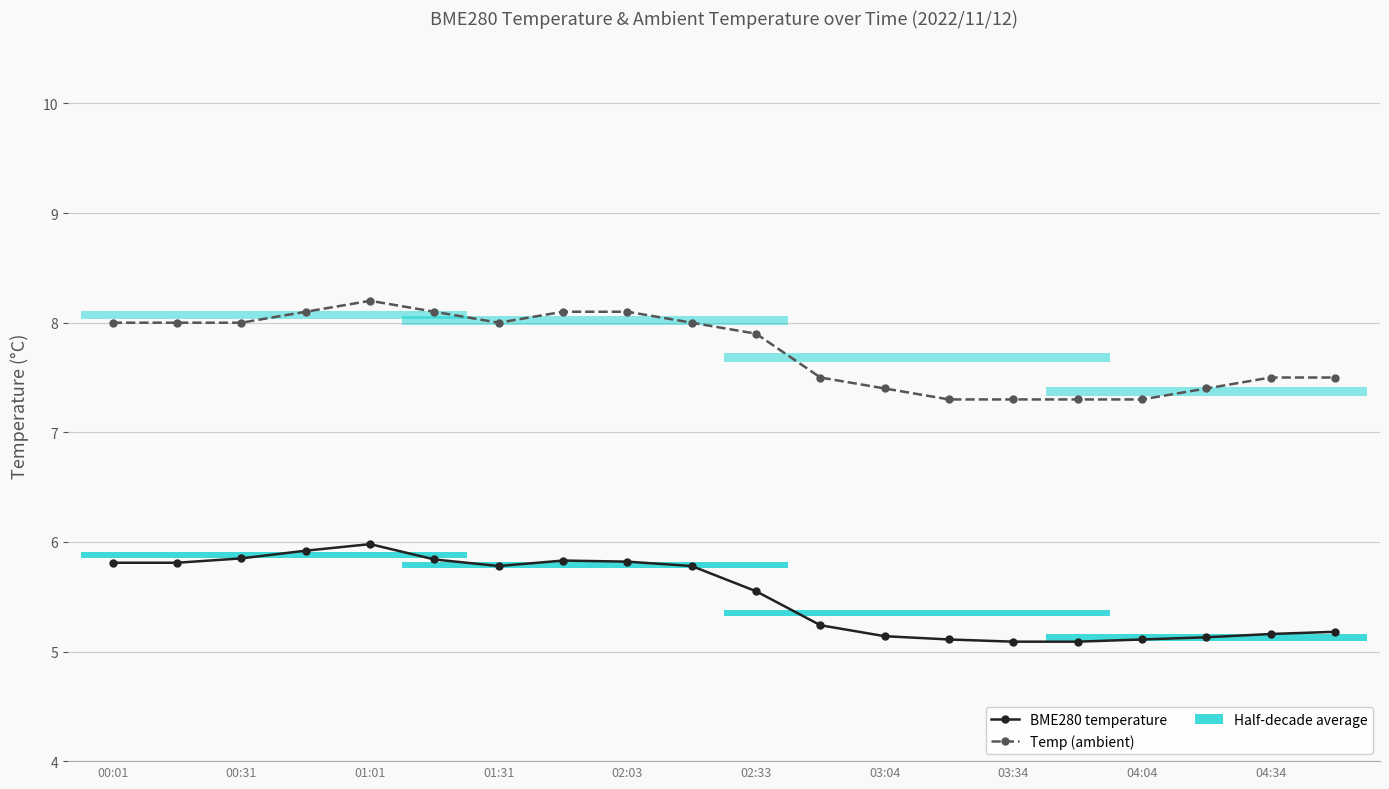

Is it true that Temp (ambient) equals 8.0 at 00:01?

True